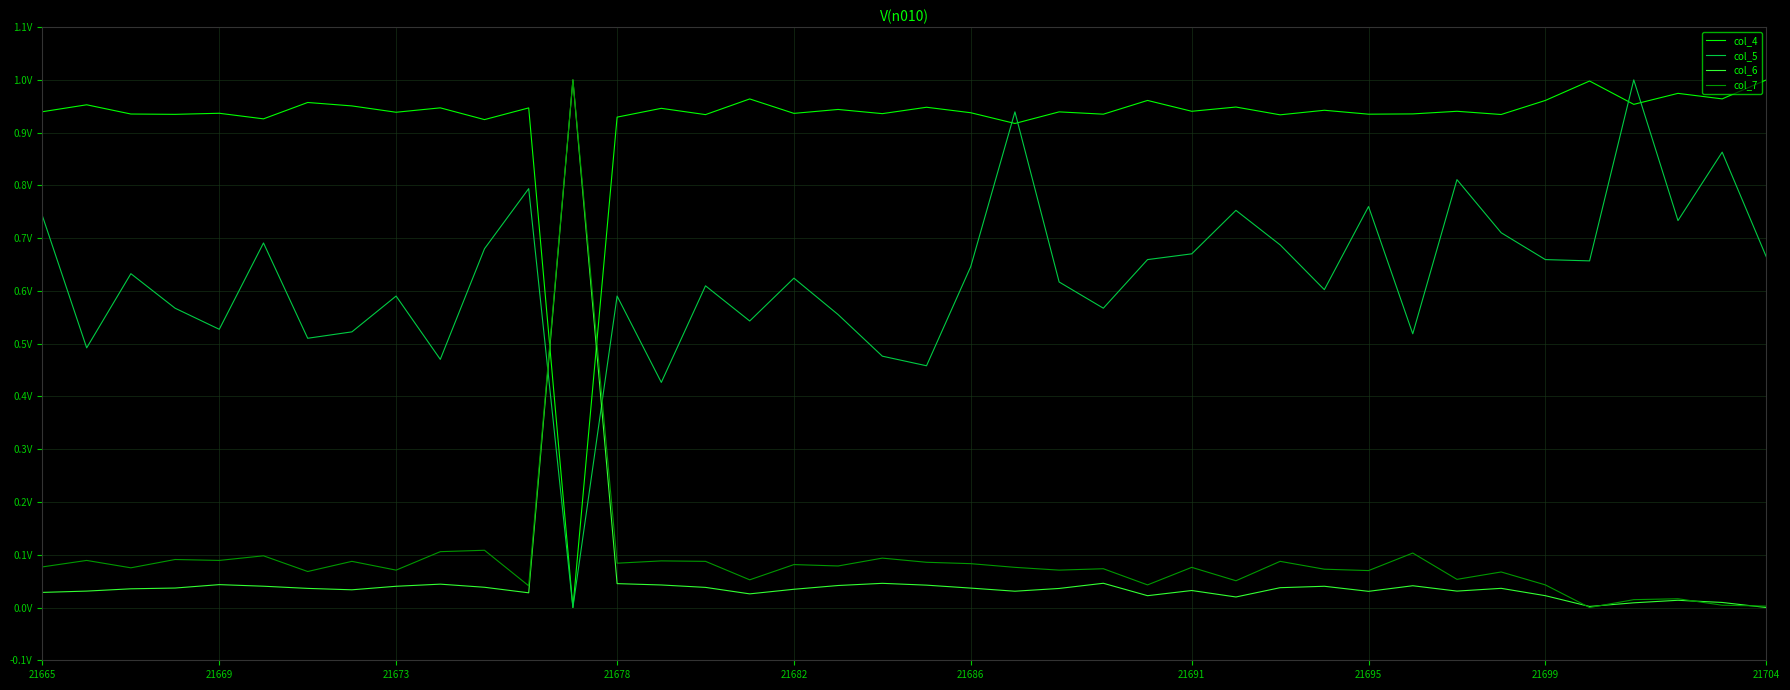

What are all the series names shown in the legend?

col_4, col_5, col_6, col_7